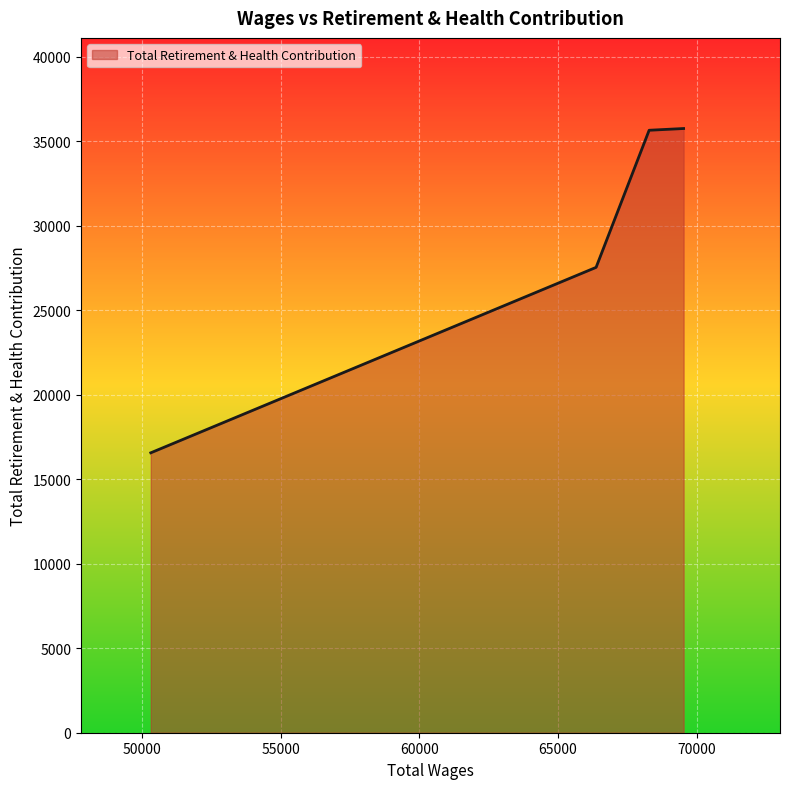

What is the greatest value displayed?

35766